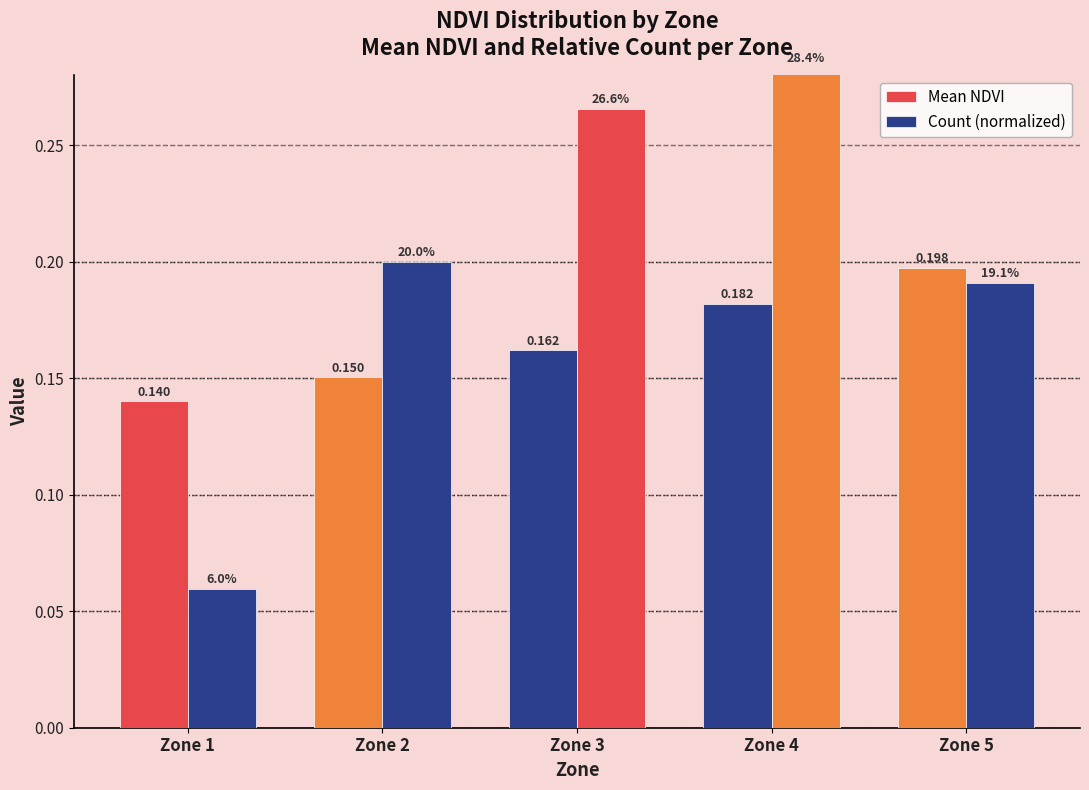

How many bars are there in each group?

2